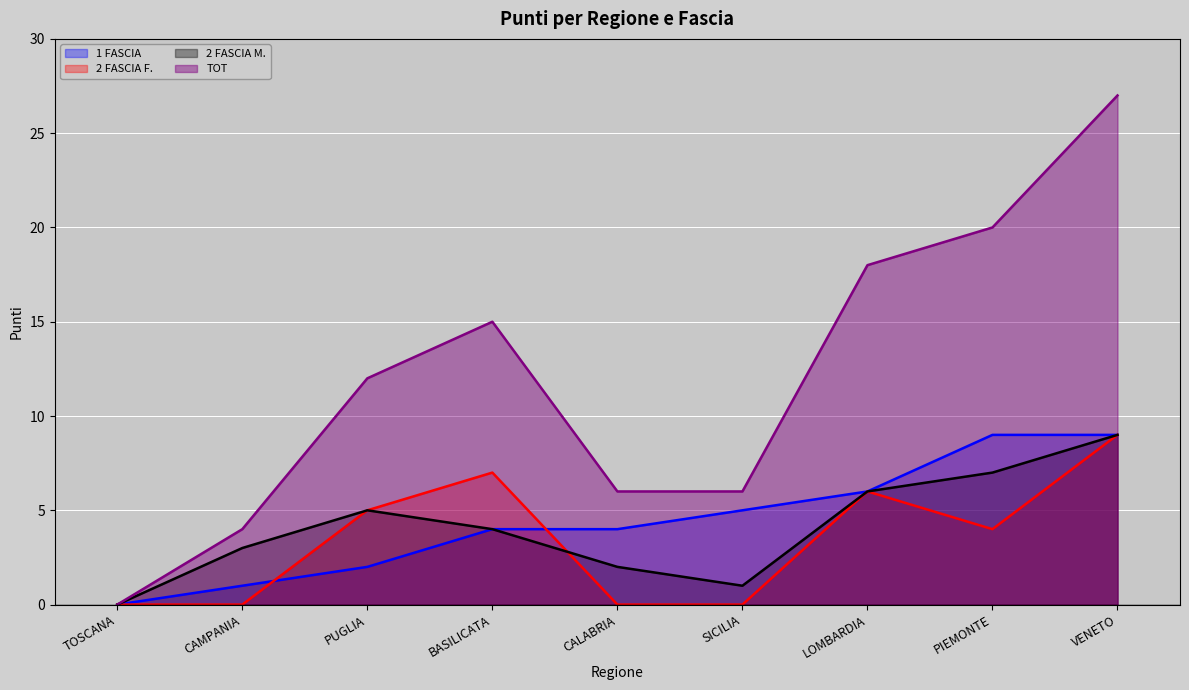

What are all the series names shown in the legend?

1 FASCIA, 2 FASCIA F., 2 FASCIA M., TOT